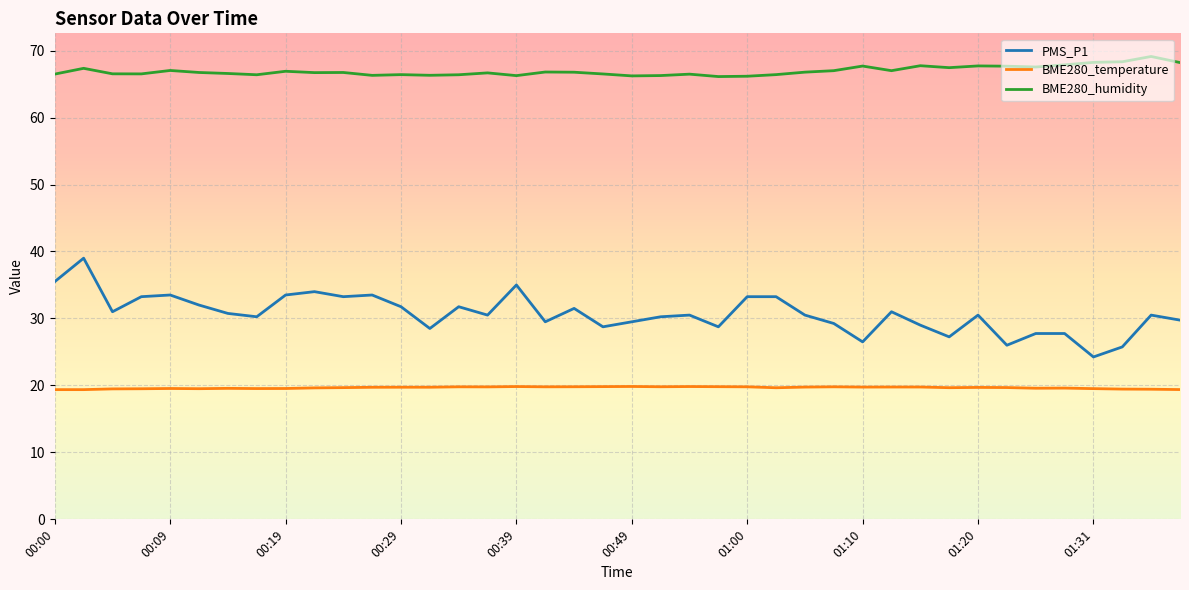

Which series has the widest spread of values?

PMS_P1